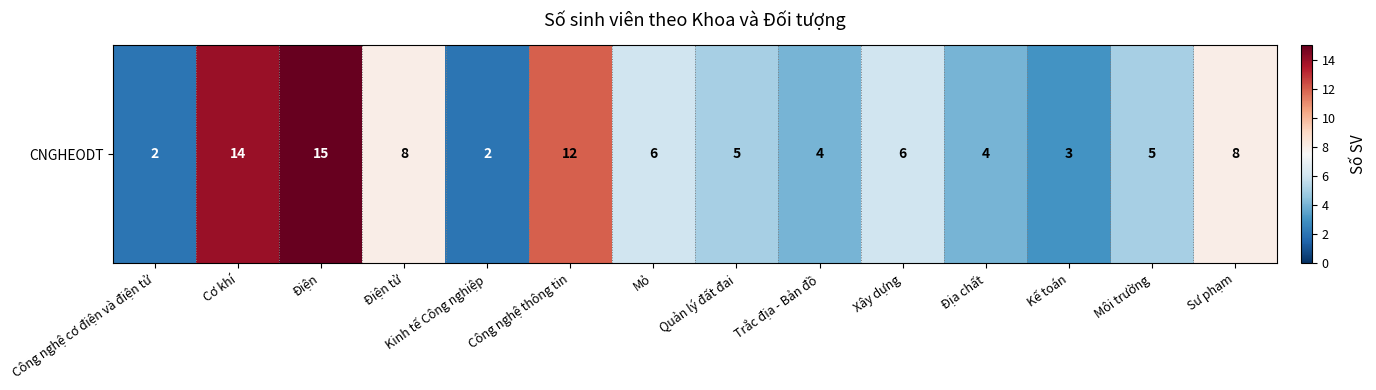

Reading left to right, extract all data points from this chart.

2	14	15	8	2	12	6	5	4	6	4	3	5	8